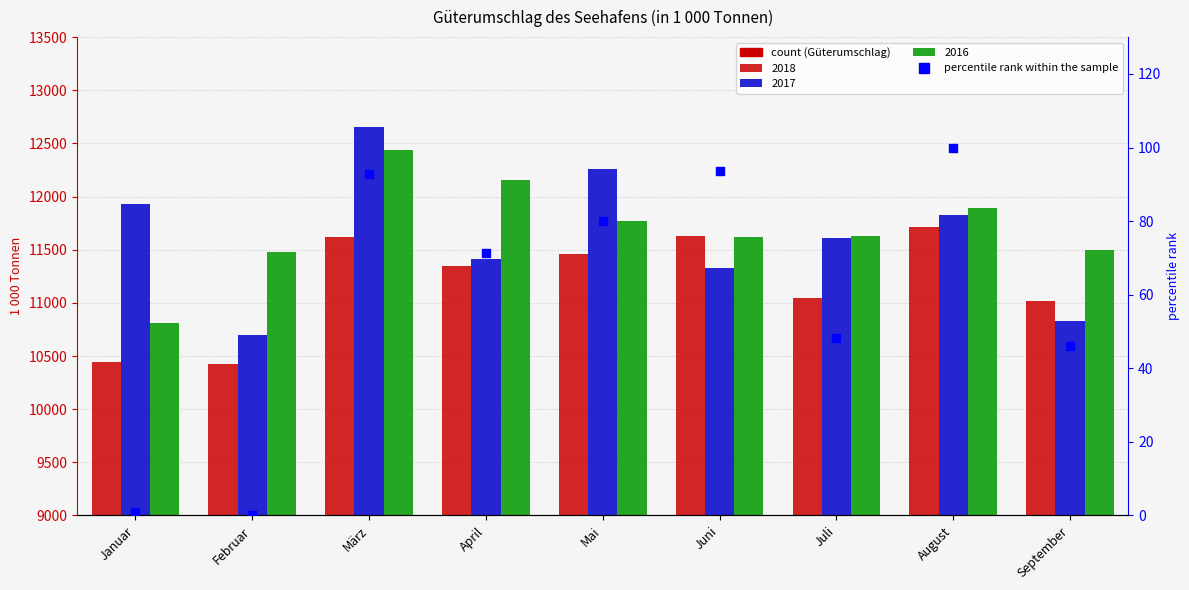

What is the change in value from März to Juni?

+0.8